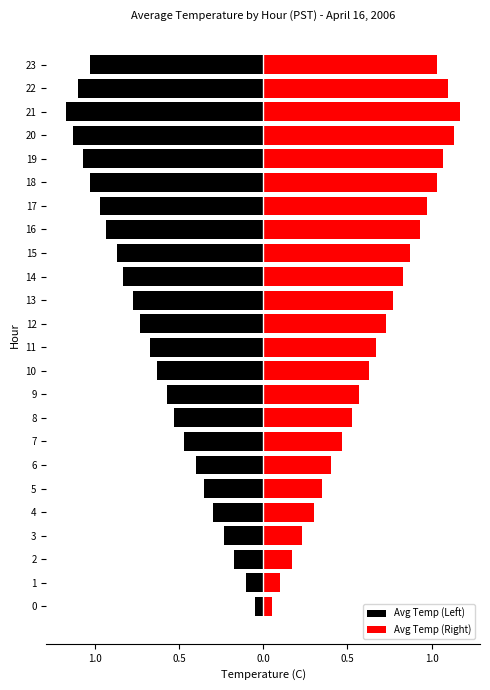

What is the difference between the highest and lowest values at 2?

0.3